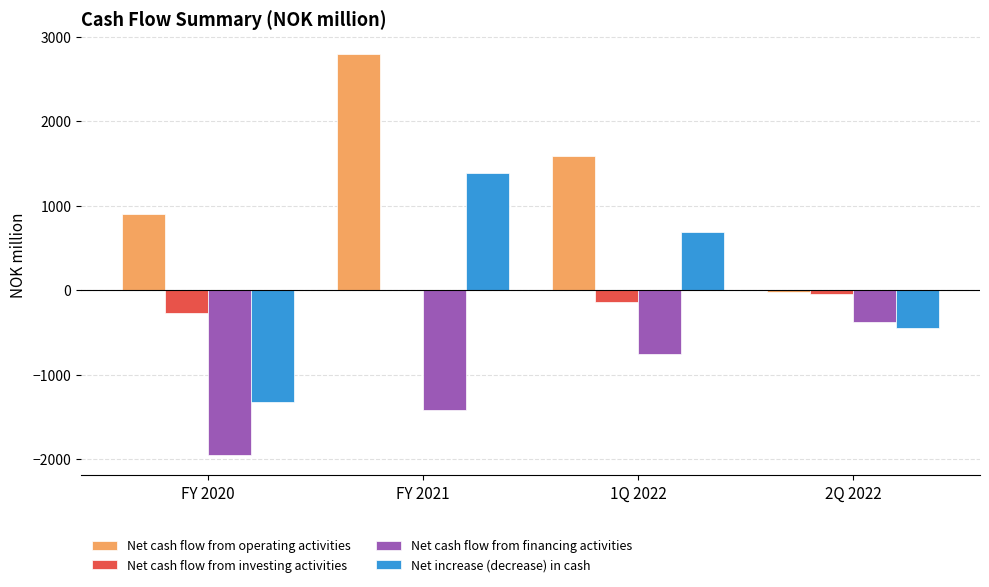

Is it true that Net cash flow from investing activities equals -146.6 at 1Q 2022?

True